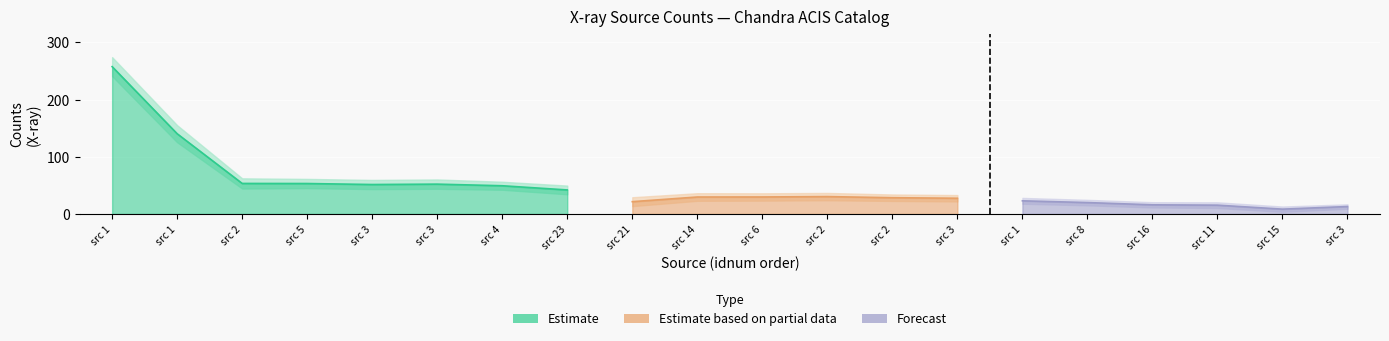

What is the label of the 20th point from the left?

3